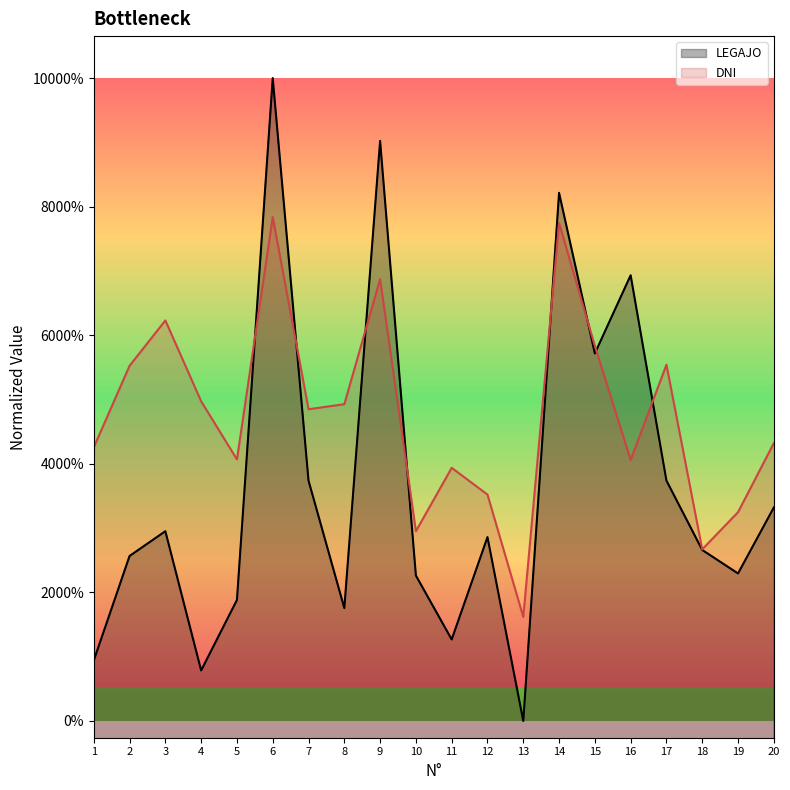

In DNI, how many points are lower than both neighbors (excluding endpoints)?

6